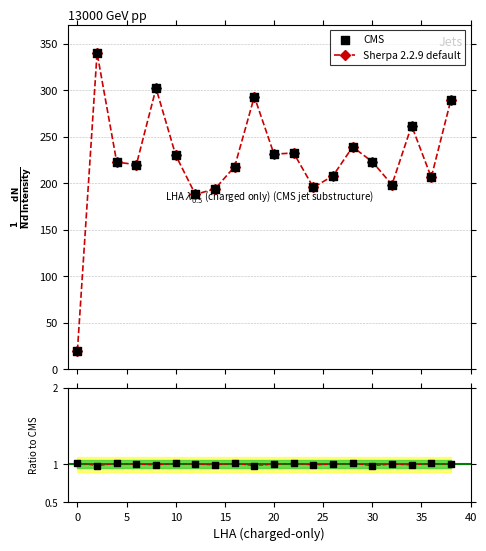

Which series has the largest Y range (max minus min)?

Sherpa 2.2.9 default